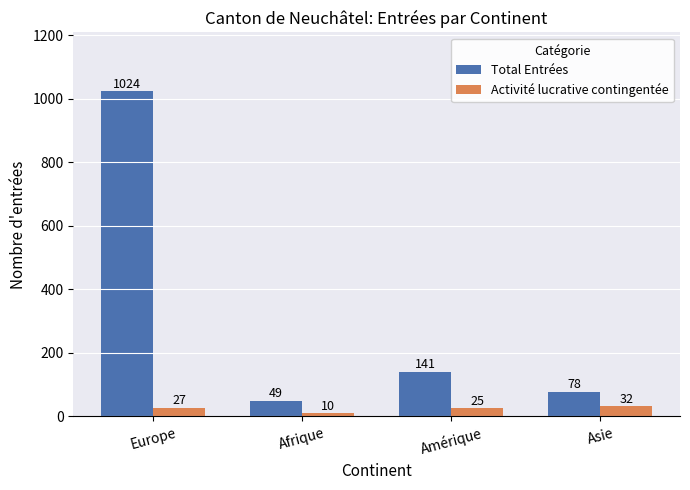

What is the sum of all Activité lucrative contingentée values?

94